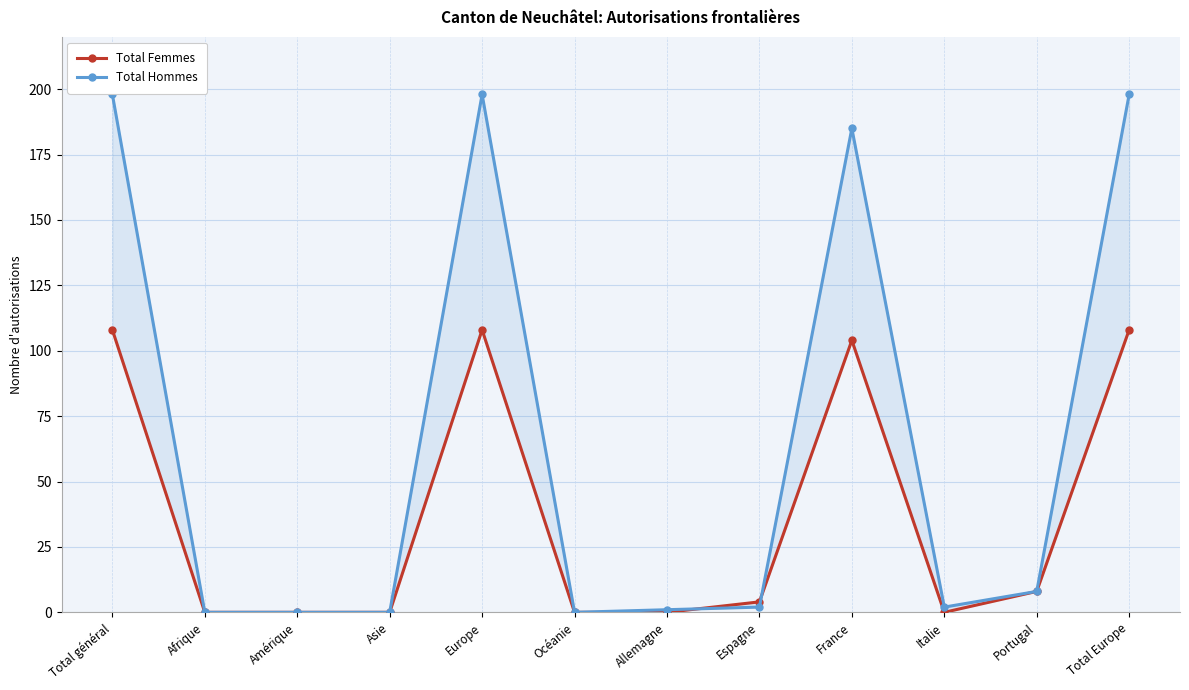

Reading left to right, transcribe all the data shown in this chart.

Total Femmes: Total général=108	Afrique=0	Amérique=0	Asie=0	Europe=108	Océanie=0	Allemagne=0	Espagne=4	France=104	Italie=0	Portugal=8	Total Europe=108
Total Hommes: Total général=198	Afrique=0	Amérique=0	Asie=0	Europe=198	Océanie=0	Allemagne=1	Espagne=2	France=185	Italie=2	Portugal=8	Total Europe=198